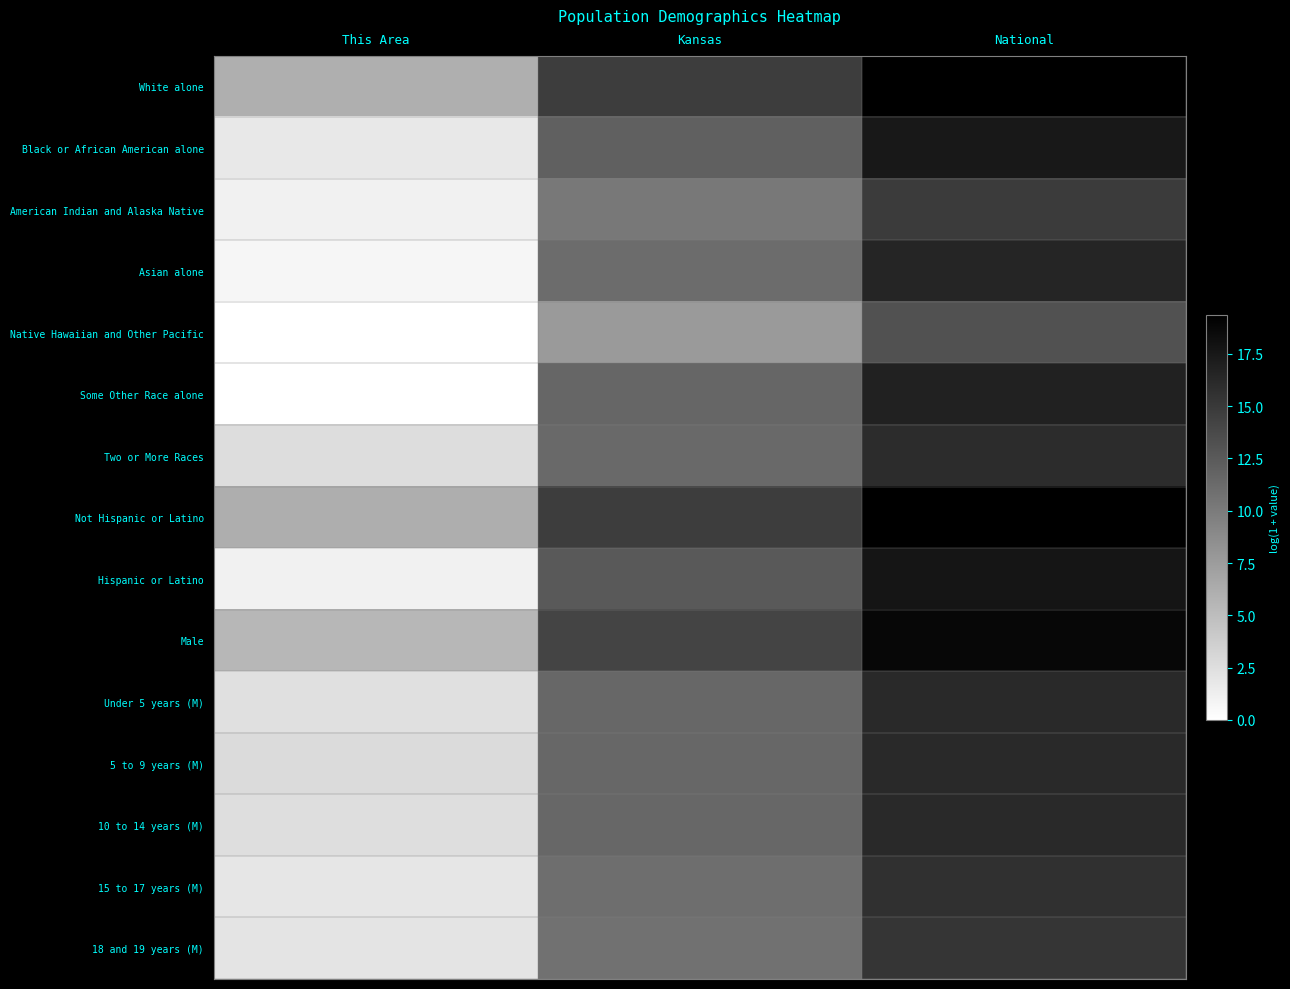

How many distinct data groups are displayed?

15